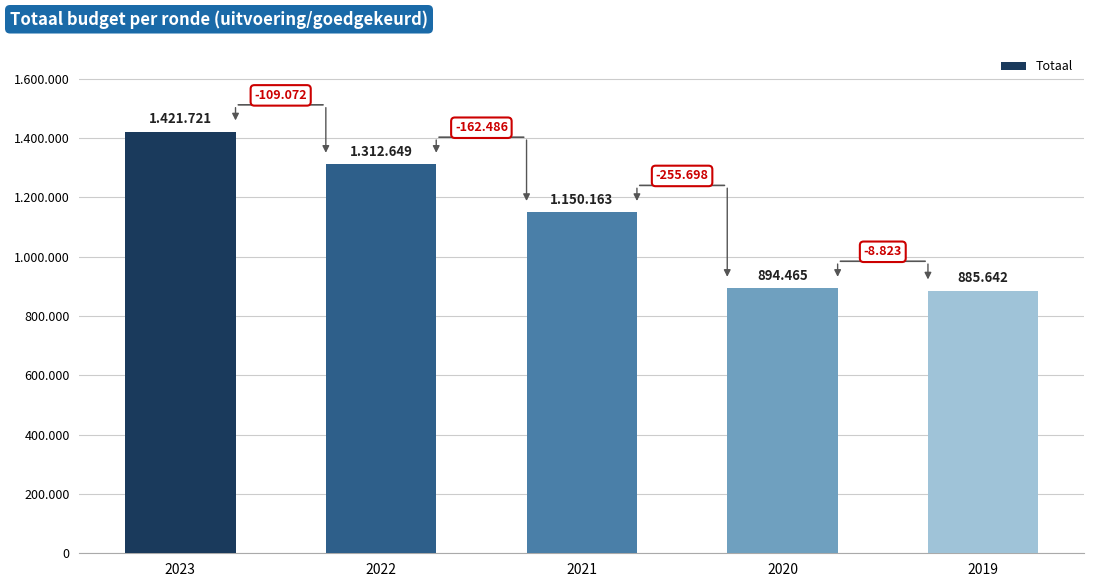

What is the smallest value displayed?

885642